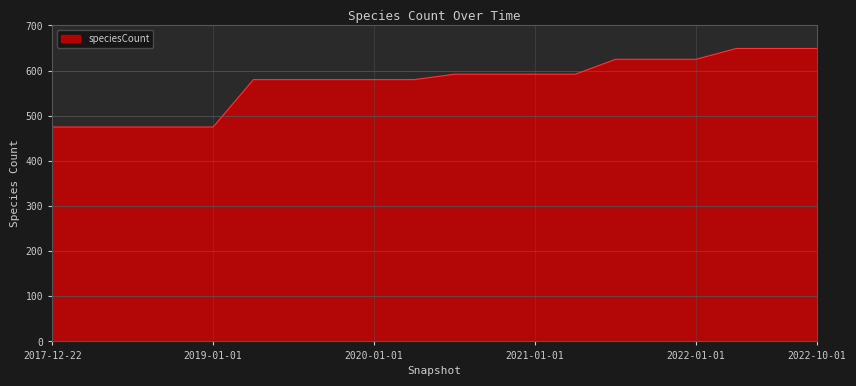

What is the maximum value shown in the chart?

649